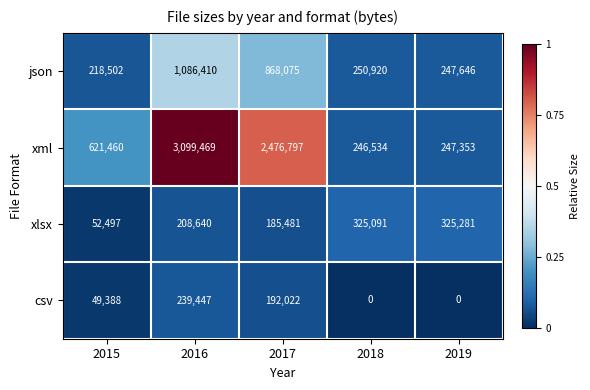

What is the total value across all series at 2019?

820280